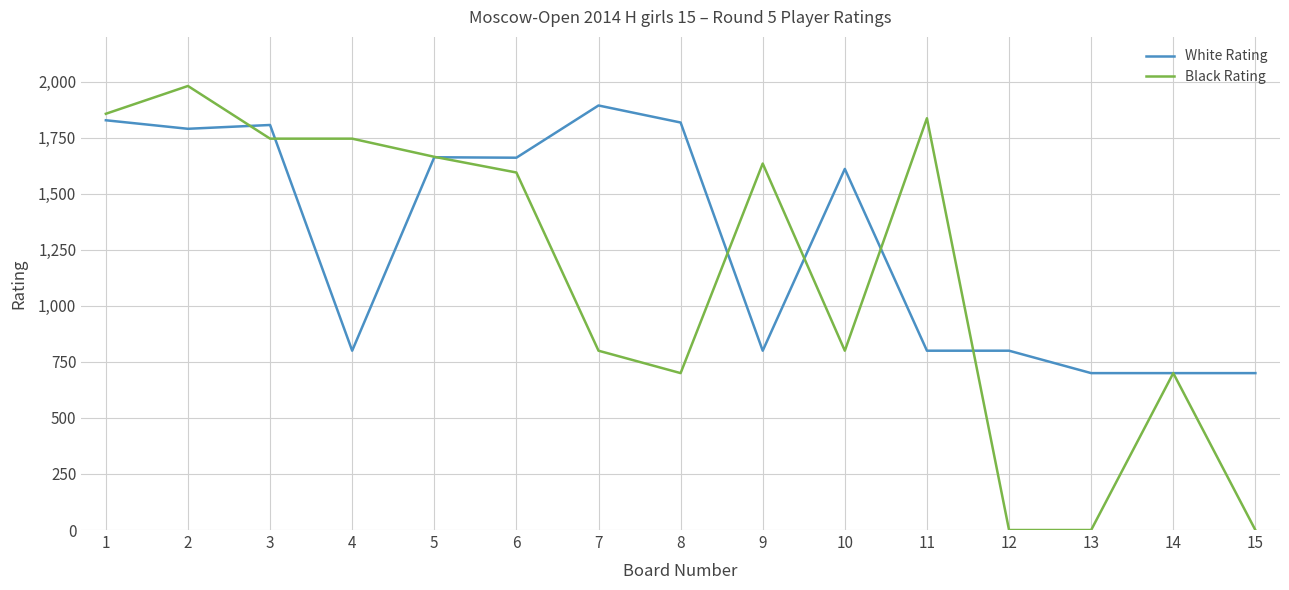

Is it true that White Rating equals 1370 at 12?

False